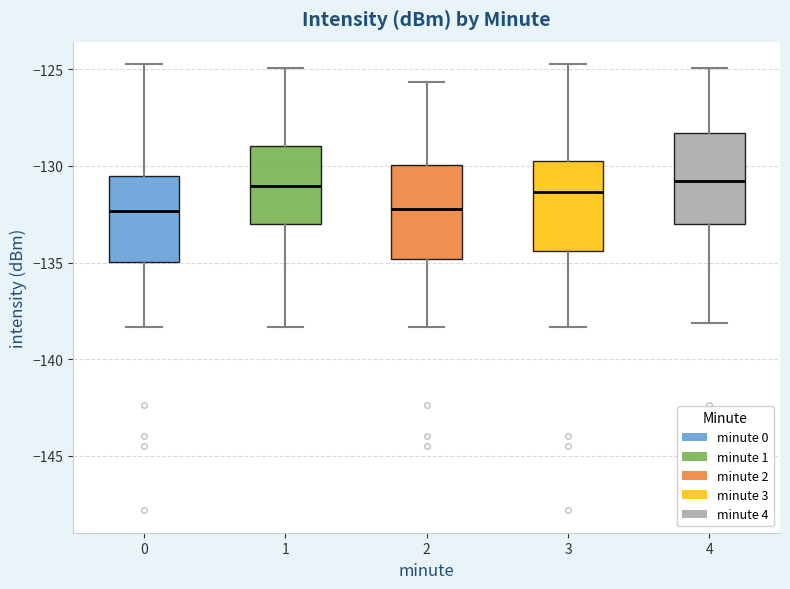

Where is the lower edge of the box at x = 3 on the y-axis? The values are not printed on the chart, so give them approximately, as read against the axis.

-134.5